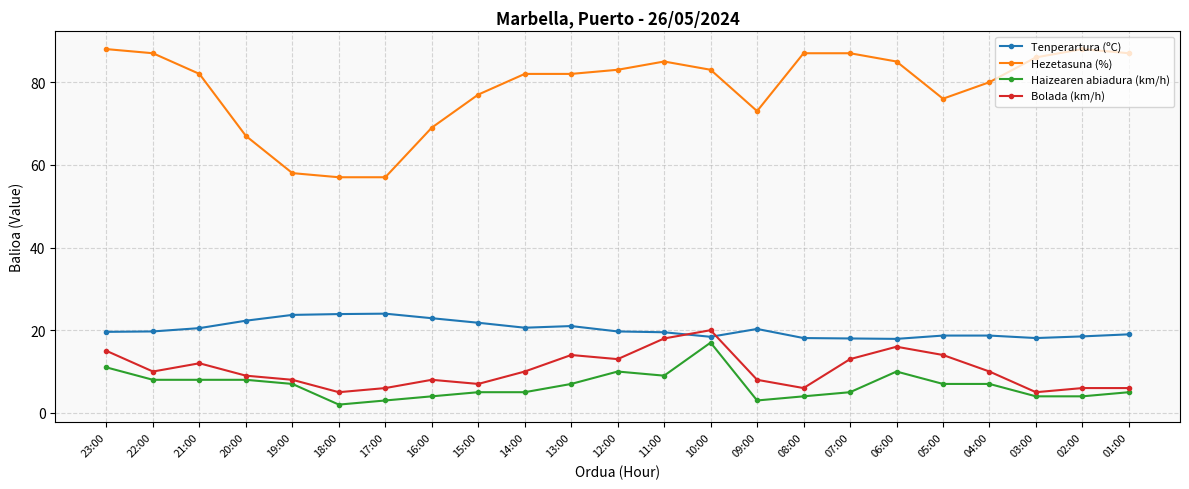

Which category has the lowest value across all series?

18:00